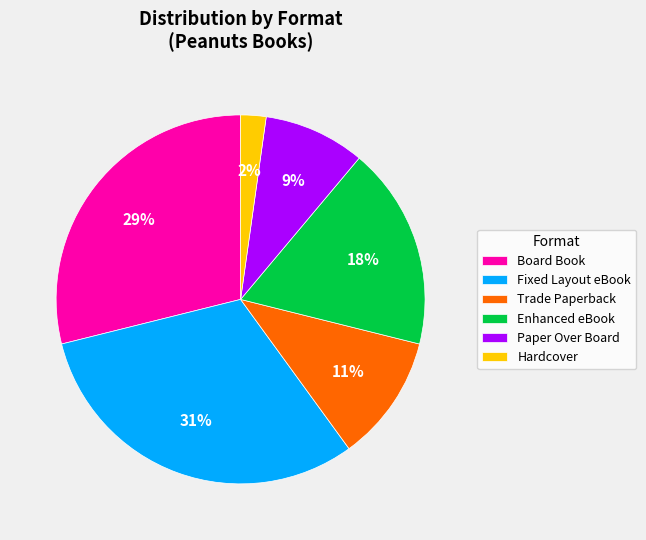

To the nearest percent, what is the difference between the Fixed Layout eBook and Paper Over Board slice percentages?

22%